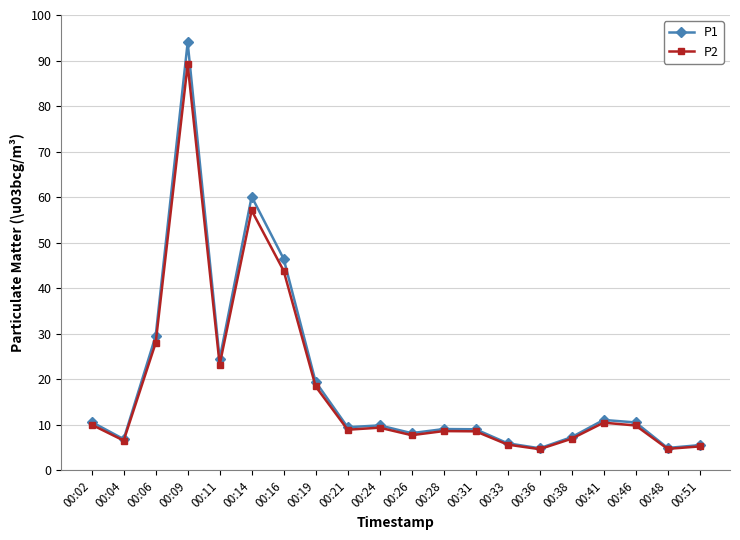

At which label is P1 closest to 49?

00:16